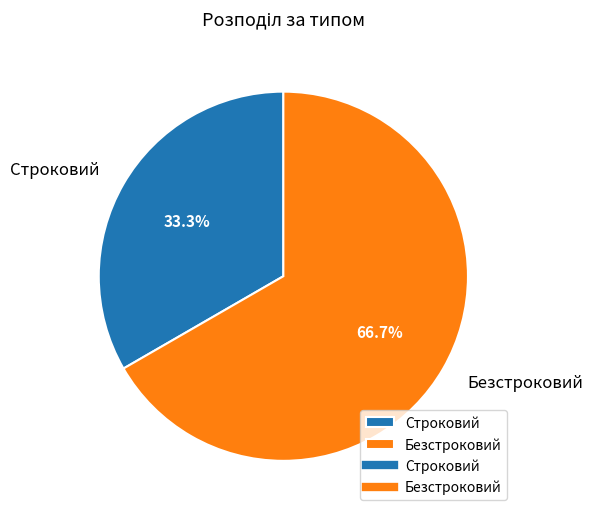

The Безстроковий slice represents 54% of the pie. True or false?

False